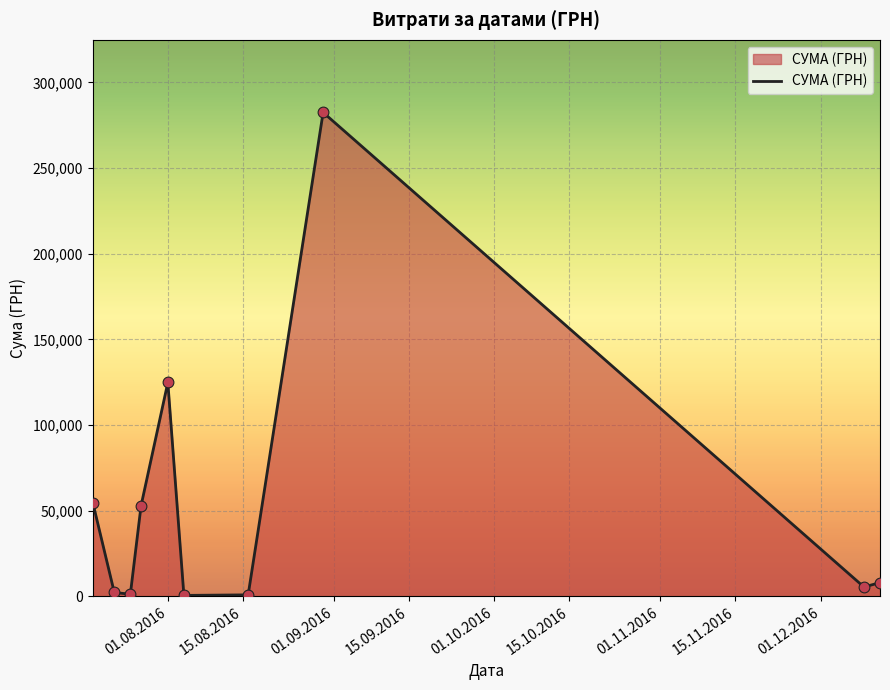

What is the difference between the maximum and minimum values?

282004.7